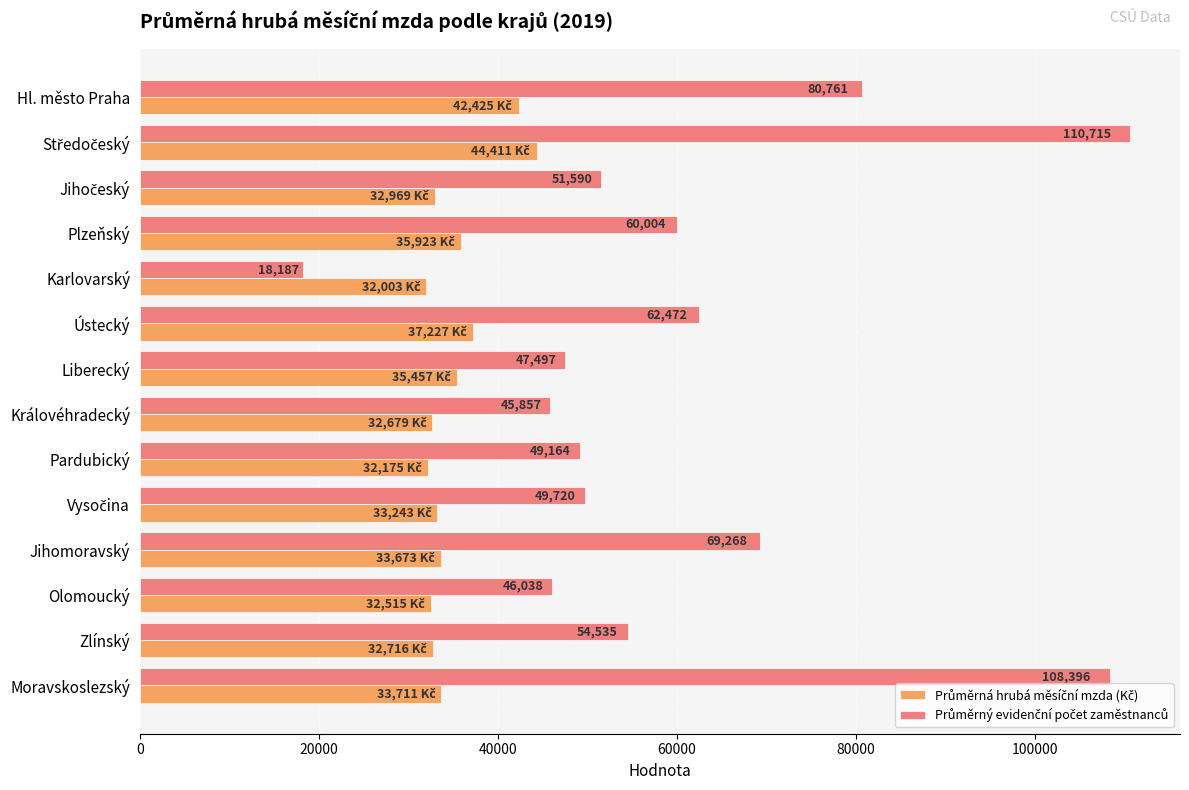

What is the total value across all series at Zlínský?

87251